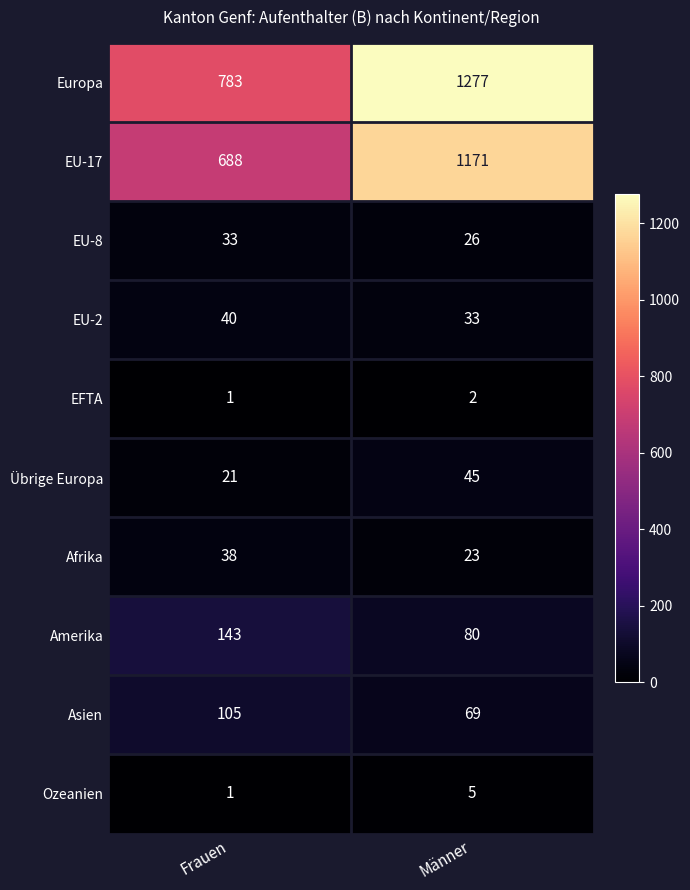

The value of Amerika at Männer is 80. True or false?

True